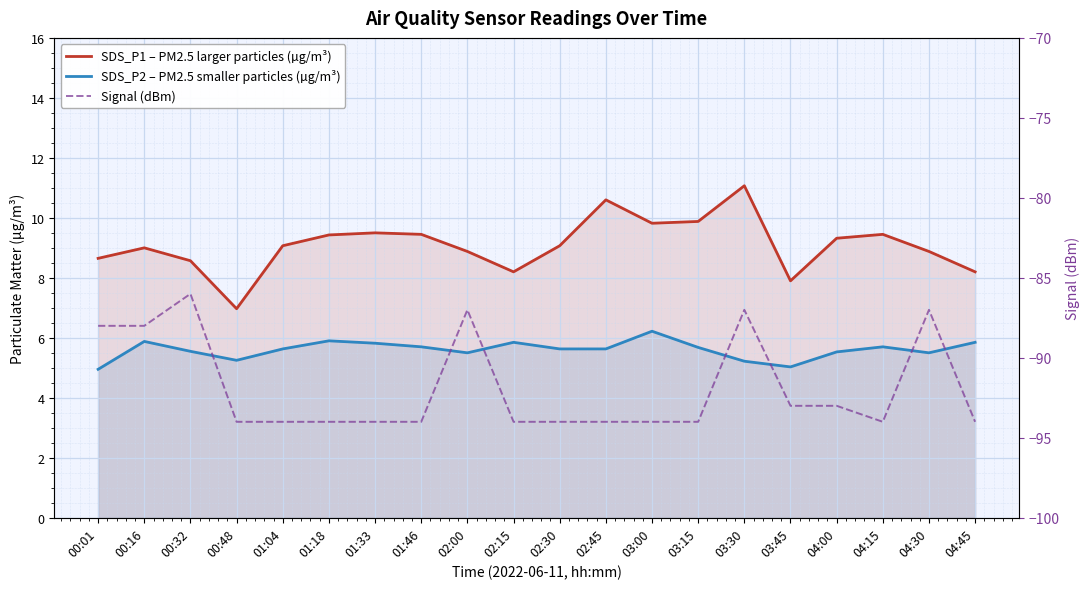

True or false: Signal (dBm) and SDS_P1 – PM2.5 larger particles (µg/m³) intersect in this chart.

False